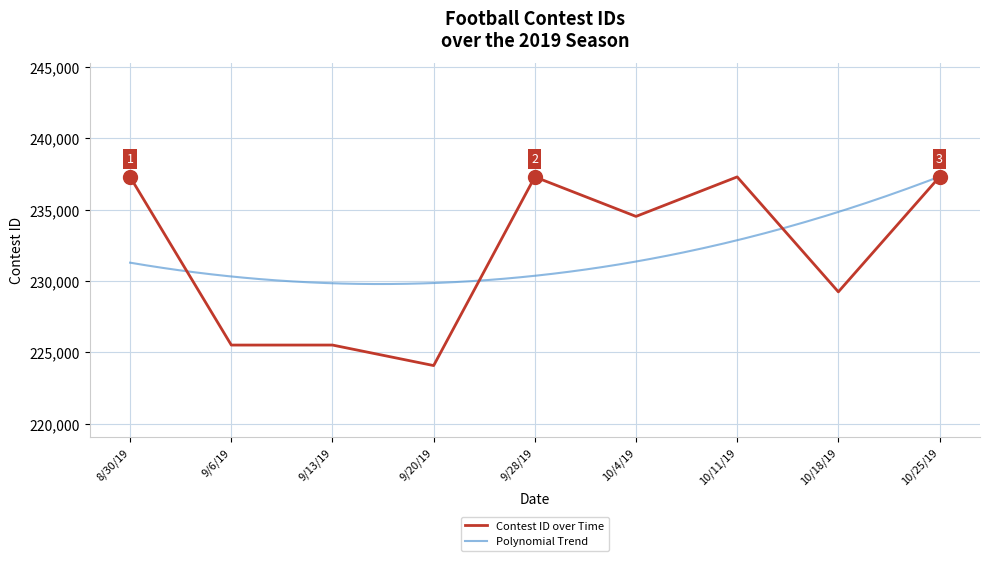

Where is the data nearest to the value 230682?

10/18/19